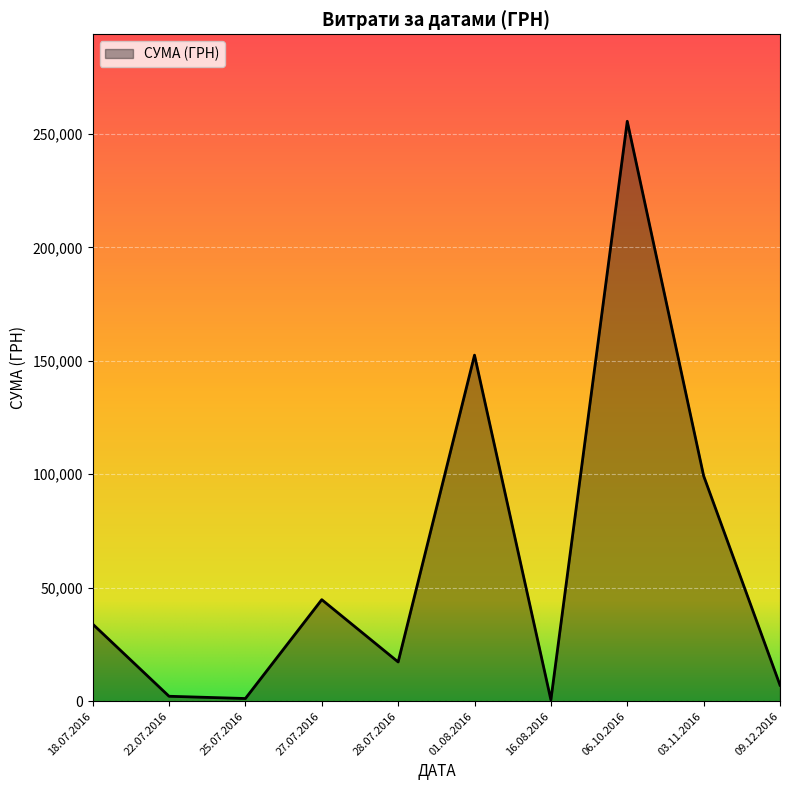

True or false: the data has more than 0 interior local peaks.

True